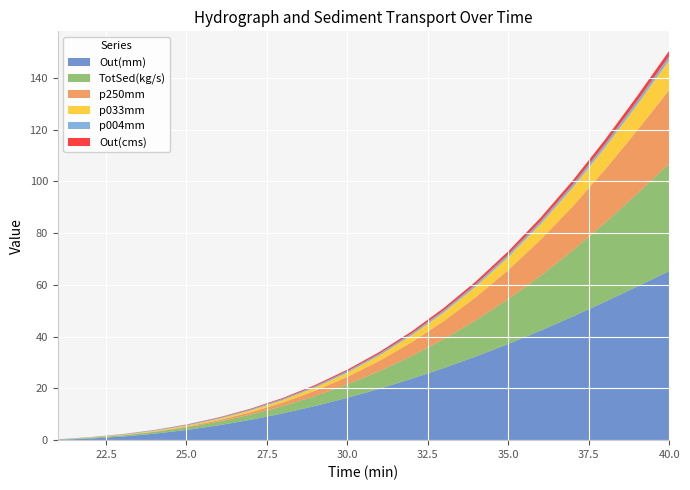

Reading left to right, transcribe all the data shown in this chart.

Out(mm): 21=0.2	22=0.6	23=1.4	24=2.5	25=3.9	26=5.7	27=7.9	28=10.4	29=13.2	30=16.4	31=19.9	32=23.7	33=27.9	34=32.4	35=37.2	36=42.3	37=47.7	38=53.4	39=59.3	40=65.3
TotSed(kg/s): 21=0.1	22=0.3	23=0.4	24=0.7	25=1.0	26=1.4	27=2.0	28=2.8	29=3.9	30=5.2	31=6.8	32=8.8	33=11.2	34=14.0	35=17.3	36=21.1	37=25.5	38=30.4	39=35.8	40=41.5
p250mm: 21=0.0	22=0.0	23=0.1	24=0.1	25=0.3	26=0.5	27=0.9	28=1.4	29=2.0	30=2.9	31=4.0	32=5.3	33=7.0	34=8.9	35=11.3	36=14.0	37=17.0	38=20.5	39=24.4	40=28.5
p033mm: 21=0.0	22=0.1	23=0.2	24=0.3	25=0.4	26=0.5	27=0.7	28=1.0	29=1.3	30=1.7	31=2.1	32=2.7	33=3.4	34=4.1	35=5.0	36=6.1	37=7.2	38=8.6	39=10.0	40=11.5
p004mm: 21=0.1	22=0.1	23=0.2	24=0.3	25=0.3	26=0.4	27=0.4	28=0.5	29=0.5	30=0.6	31=0.7	32=0.8	33=0.8	34=0.9	35=1.0	36=1.1	37=1.2	38=1.3	39=1.5	40=1.6
Out(cms): 21=0.0	22=0.0	23=0.0	24=0.1	25=0.1	26=0.2	27=0.2	28=0.3	29=0.4	30=0.5	31=0.6	32=0.7	33=0.9	34=1.0	35=1.2	36=1.3	37=1.5	38=1.7	39=1.9	40=2.0